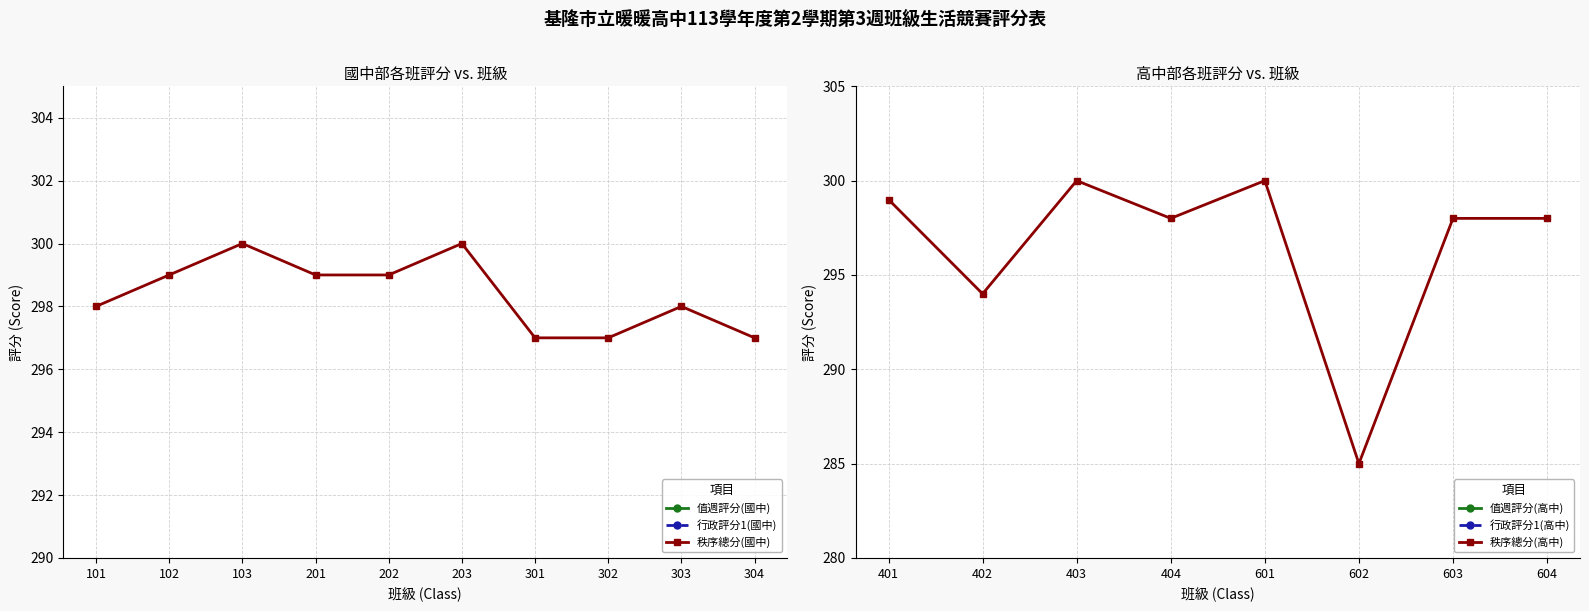

At which label is 秩序總分(國中) closest to 298?

101